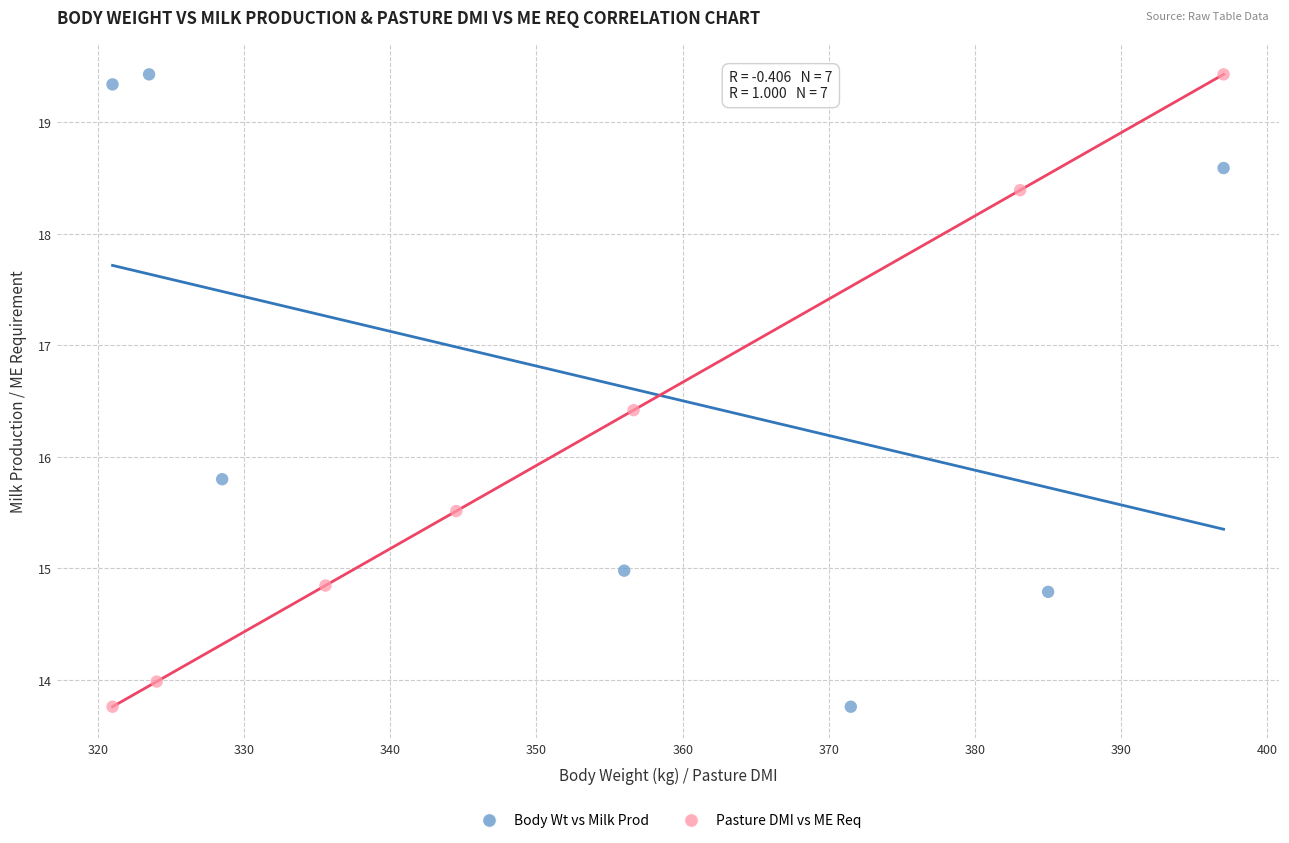

What are all the series names shown in the legend?

Body Wt vs Milk Prod, Pasture DMI vs ME Req